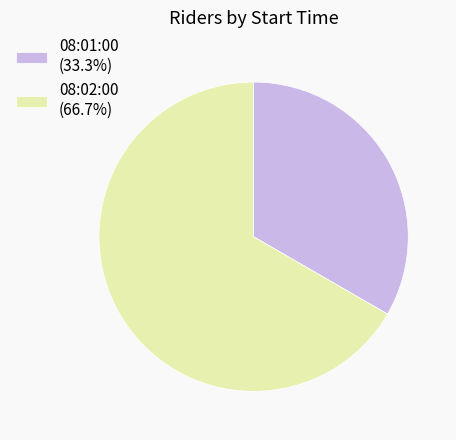

Do 08:02:00 and 08:01:00 together represent more than half of the pie?

Yes